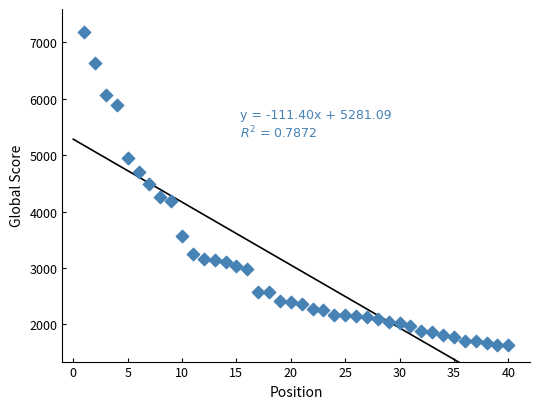

What is the range of Y values (max minus min)?

5546